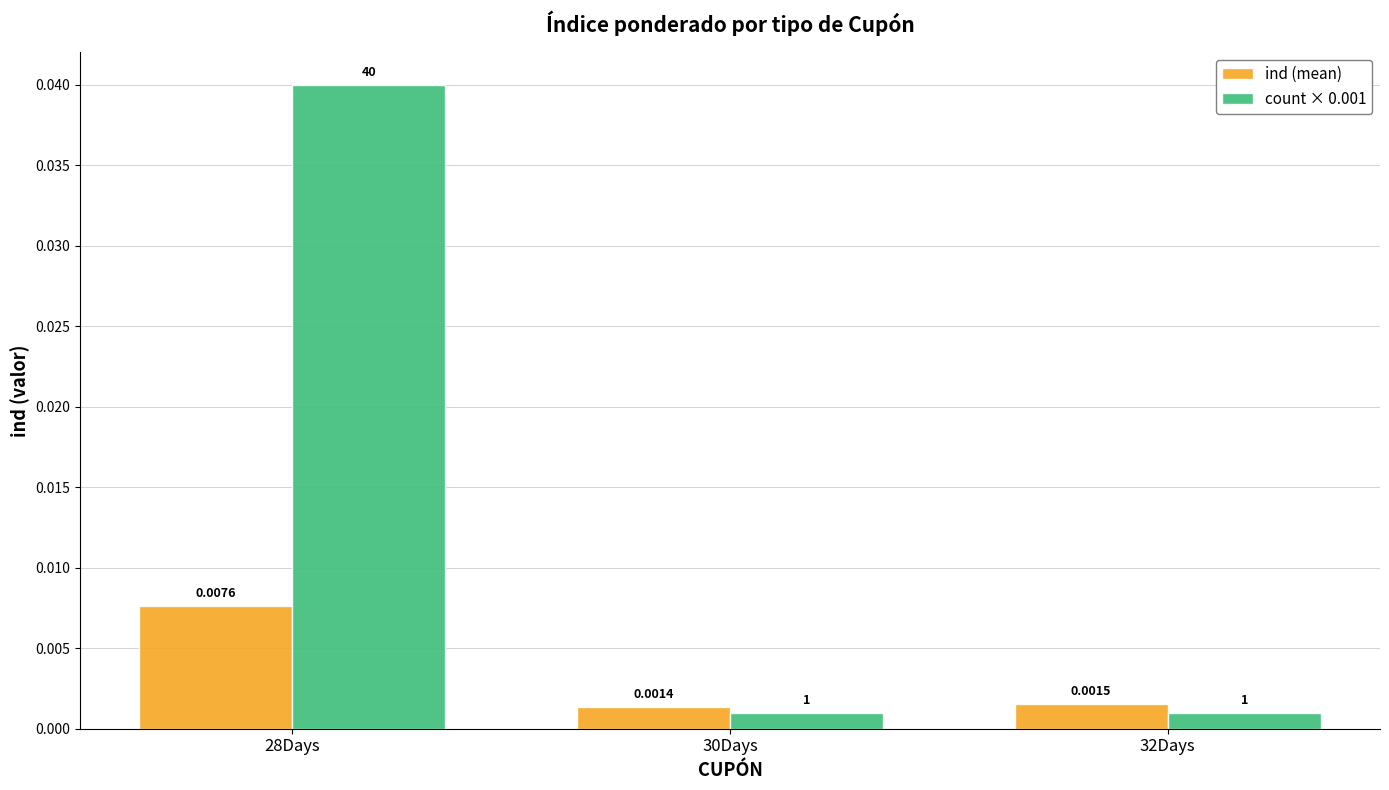

Rank the series by their average value, from highest to lowest.

count × 0.001, ind (mean)